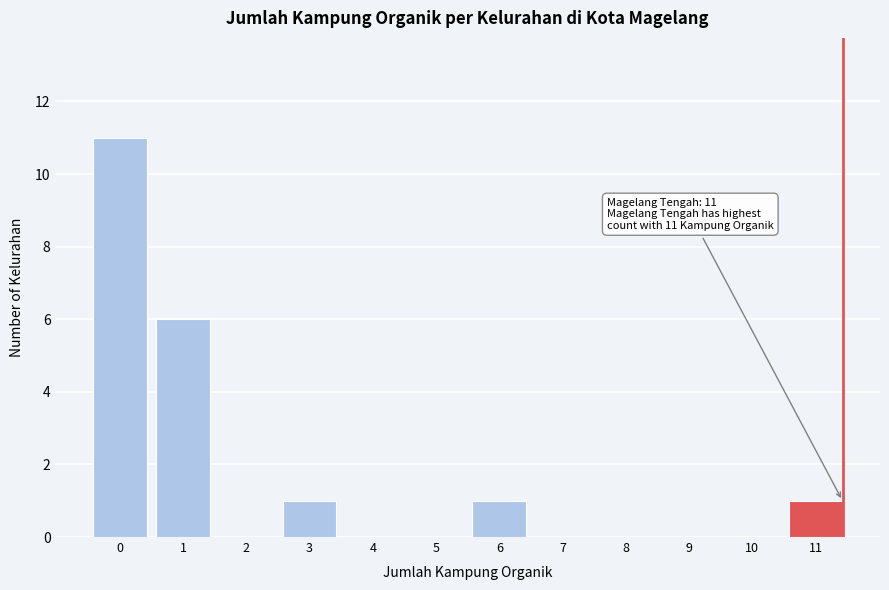

What is the sum of all values?

20